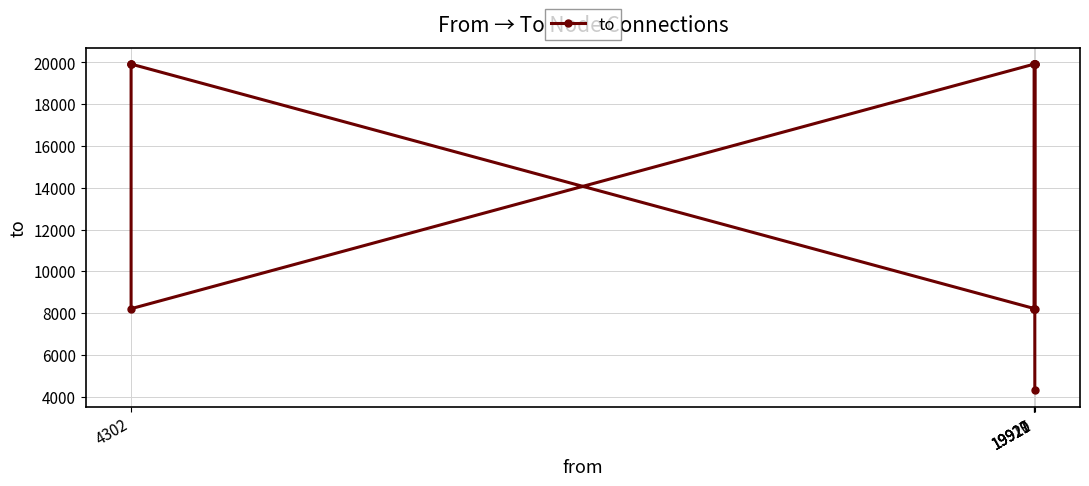

Where does the data first go above 19919?

19920